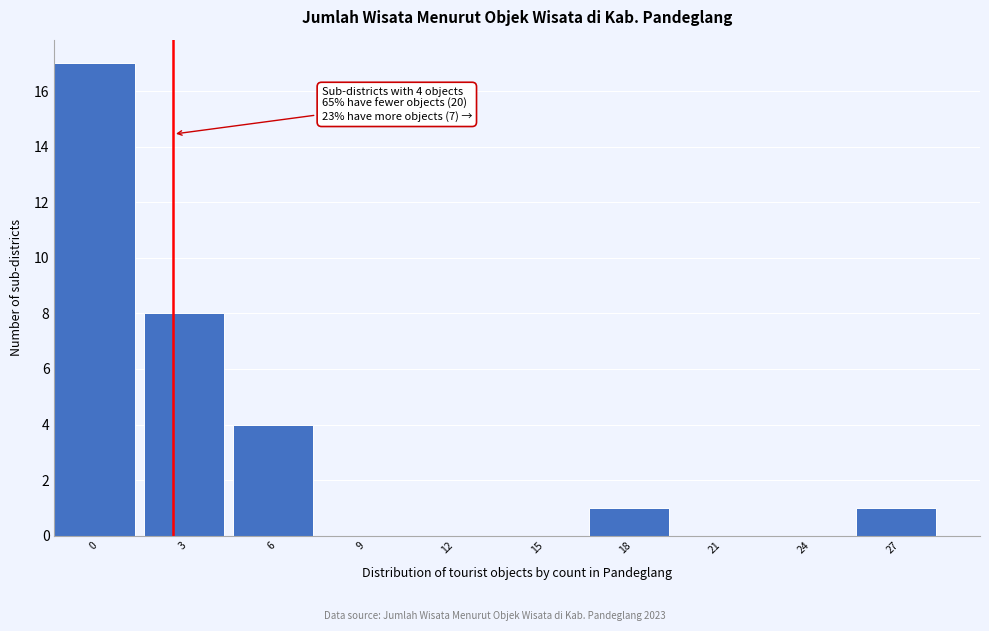

Reading left to right, transcribe all the data shown in this chart.

0=17	3=8	6=4	9=0	12=0	15=0	18=1	21=0	24=0	27=1